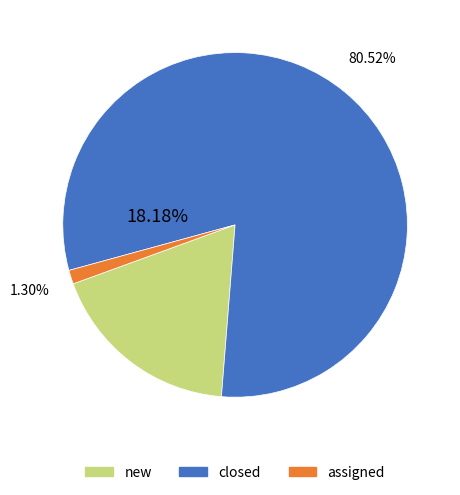

To the nearest percent, what portion does assigned represent?

1%